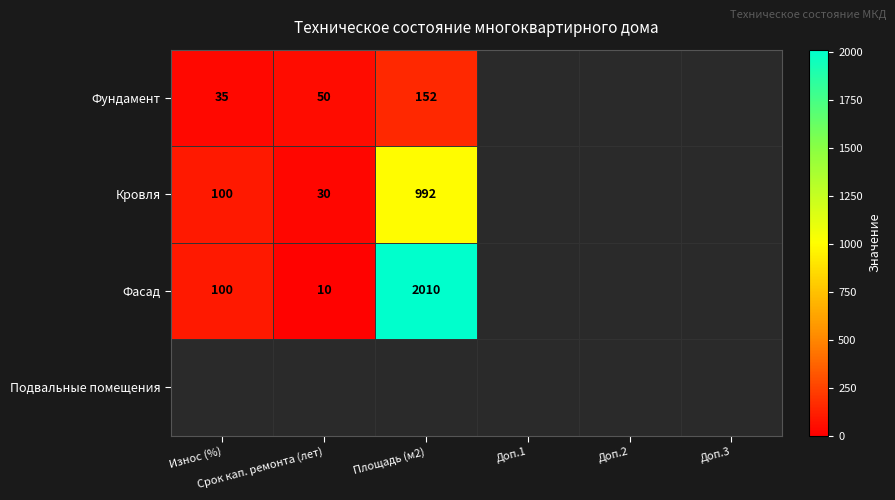

Is it true that Фасад equals 2010.0 at Площадь (м2)?

True